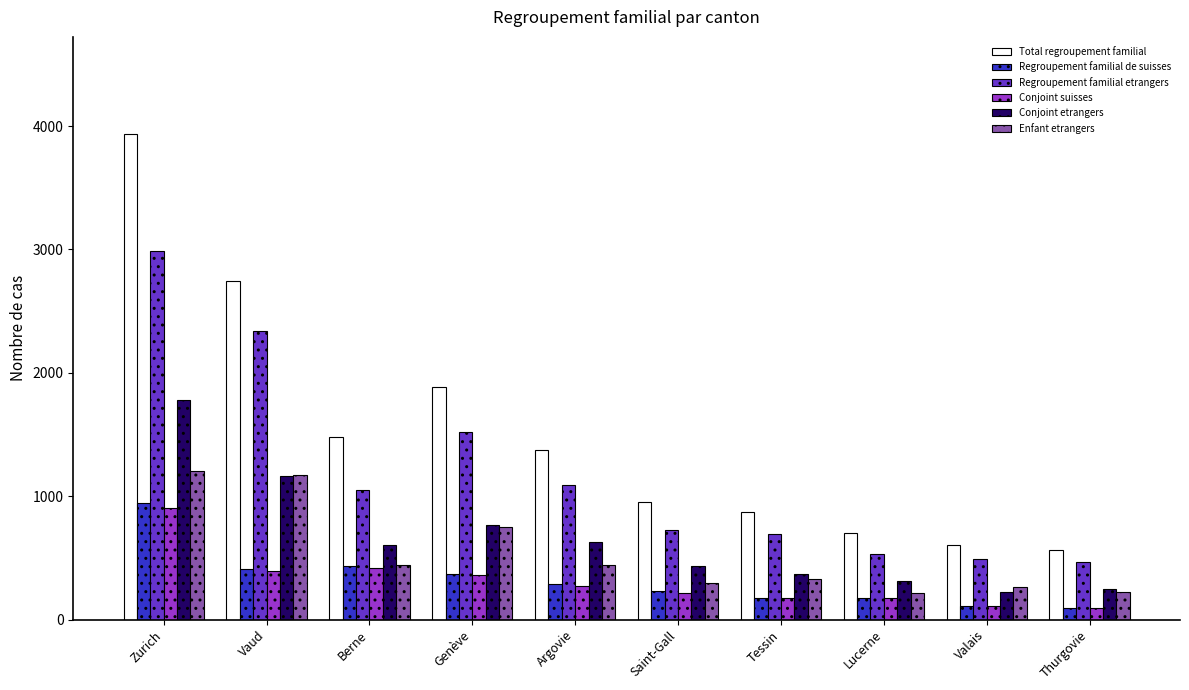

What is the difference between the maximum and minimum values in the Conjoint etrangers series?

1553